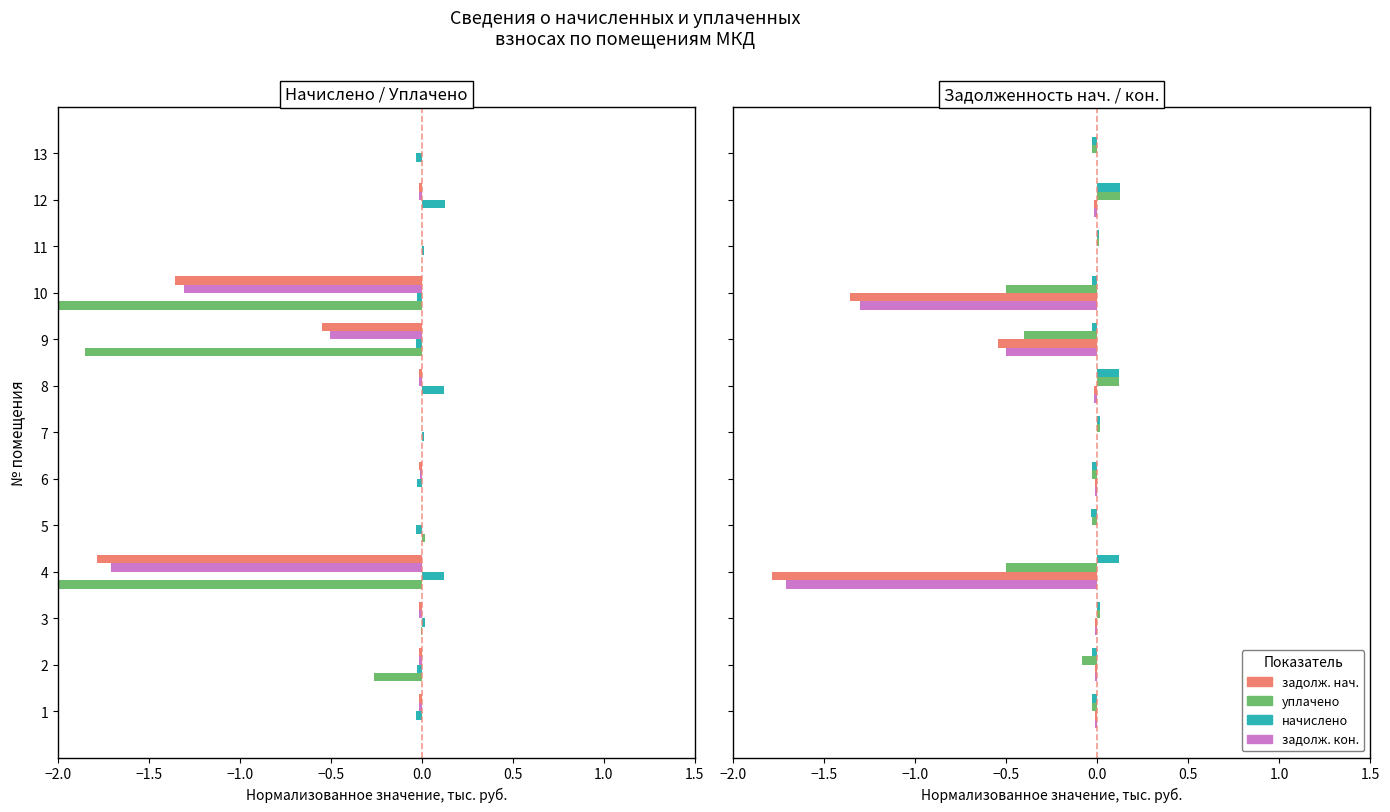

Which series has the largest total across all categories?

начислено